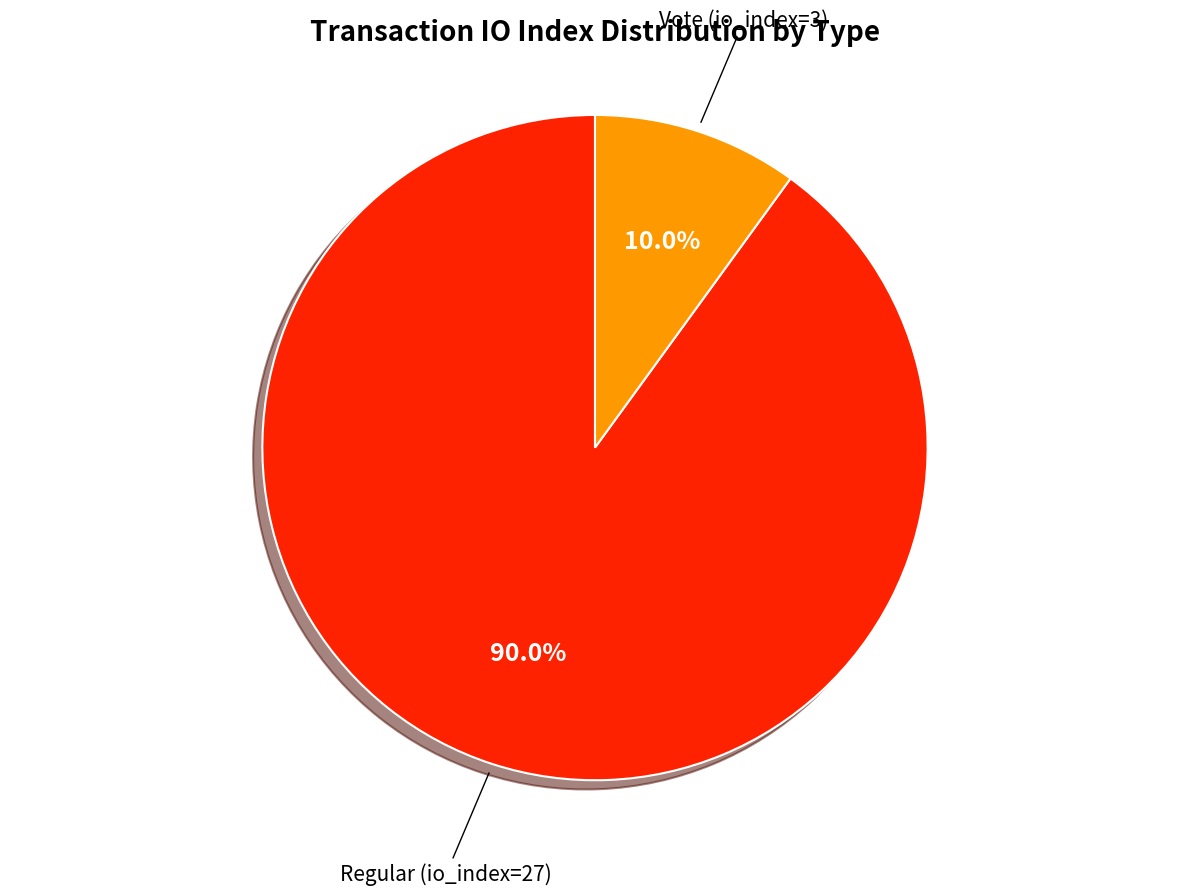

Which category has the smallest portion of the pie?

Vote (io_index=3)